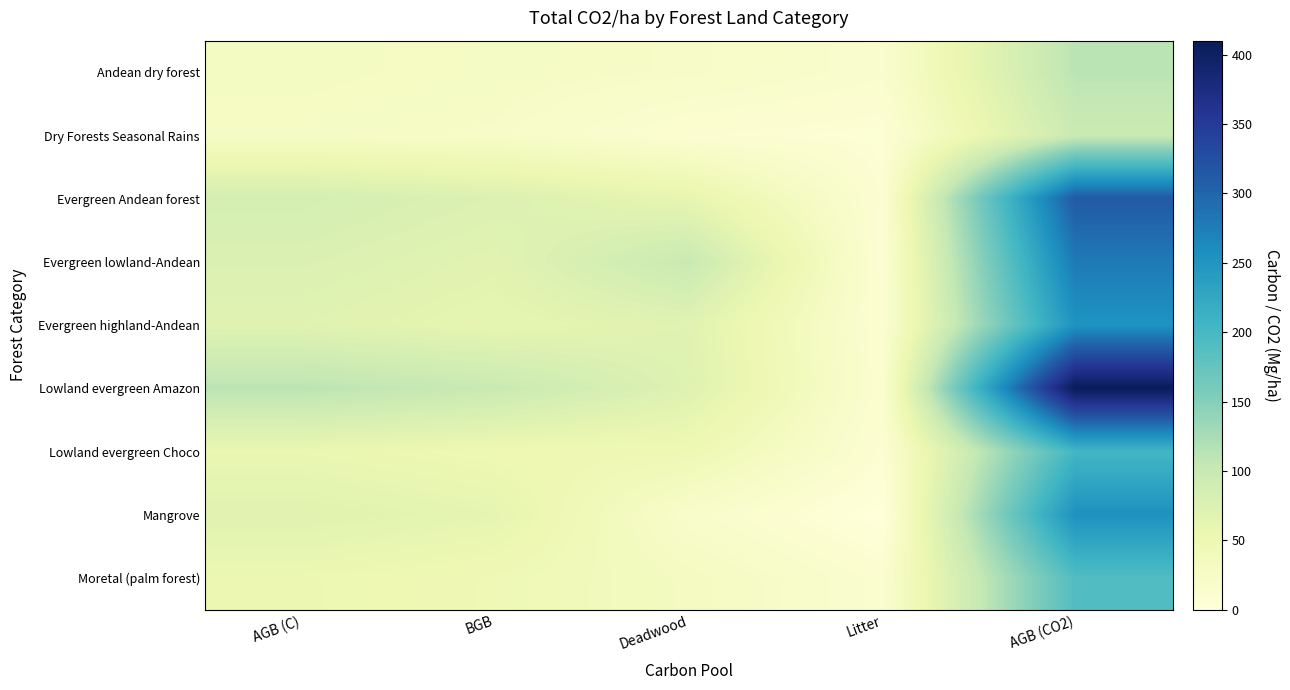

Which series has the largest range (max minus min)?

Lowland evergreen Amazon